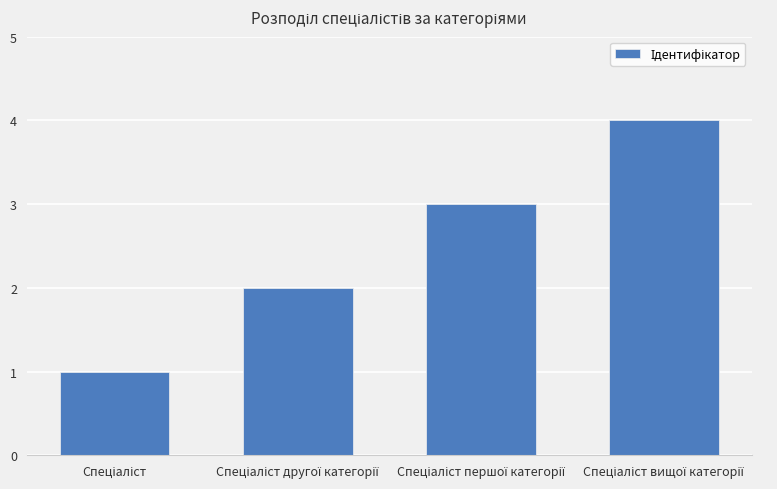

How many data points does each series have?

4